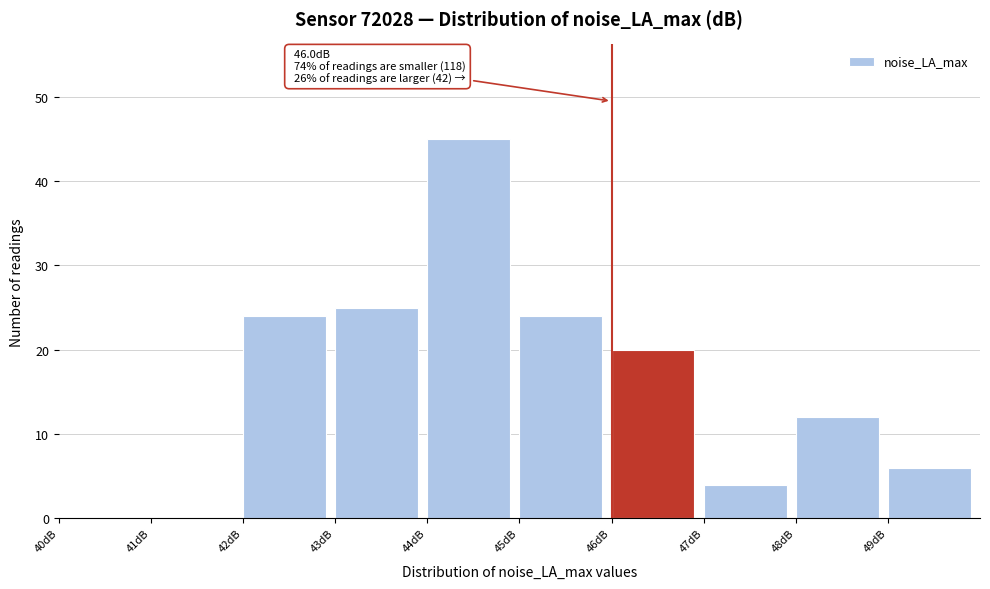

Over which range of the x-axis is the bar tallest?

44 to 45